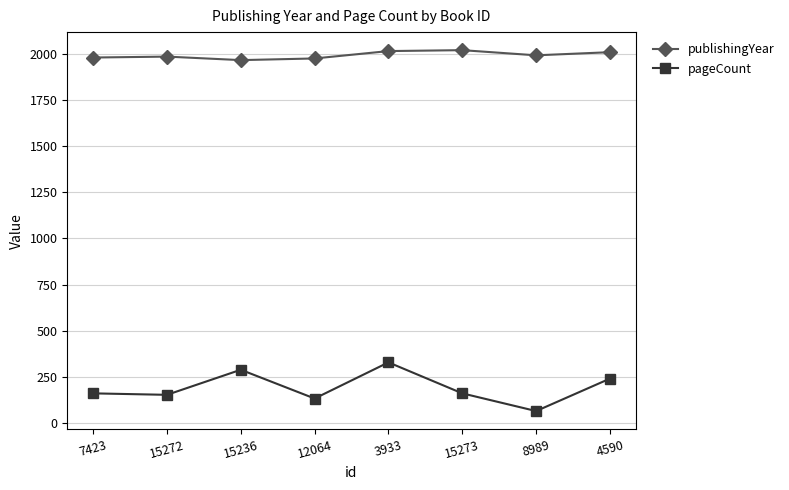

What is the sum of all pageCount values?

1524